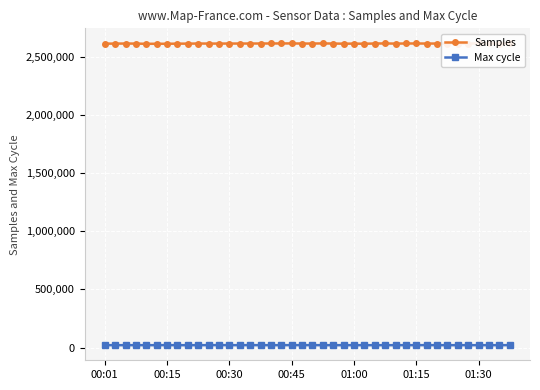

What is the maximum value for Samples?

2615386